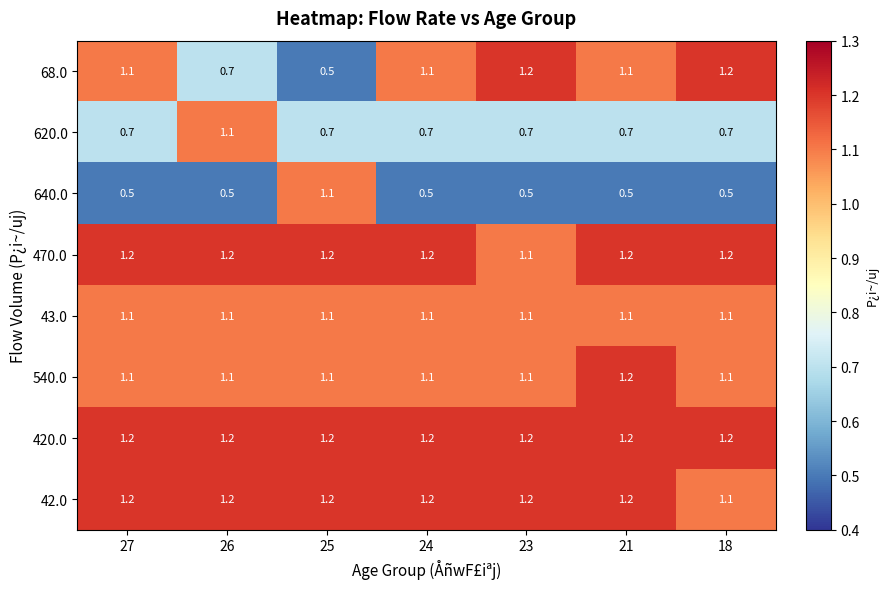

What is the sum of the 620.0 values at 18 and 25?

1.4